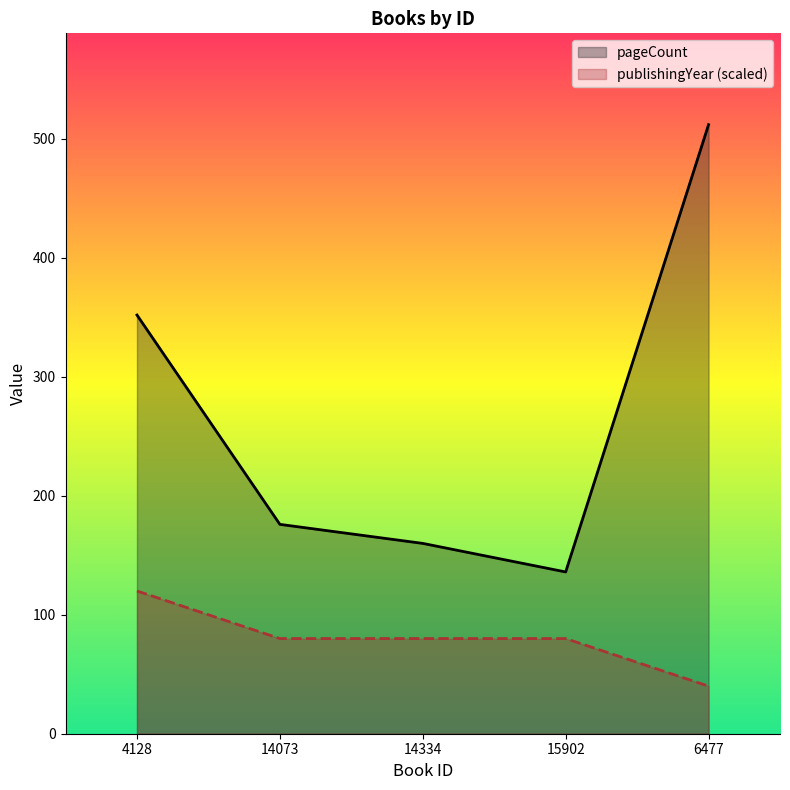

Is it true that publishingYear equals 80 at 15902?

True